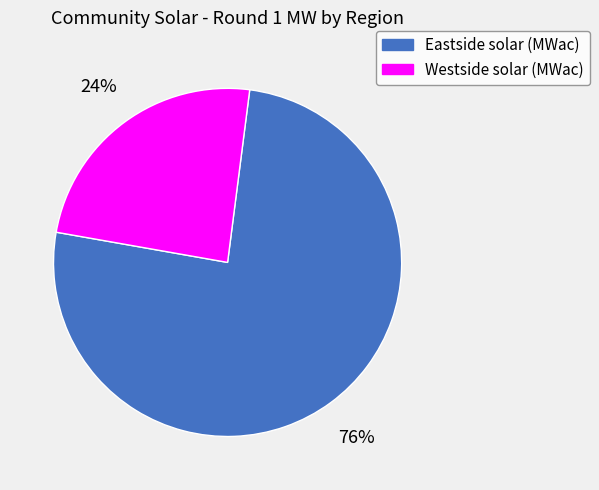

Between Eastside solar (MWac) and Westside solar (MWac), which is larger?

Eastside solar (MWac)